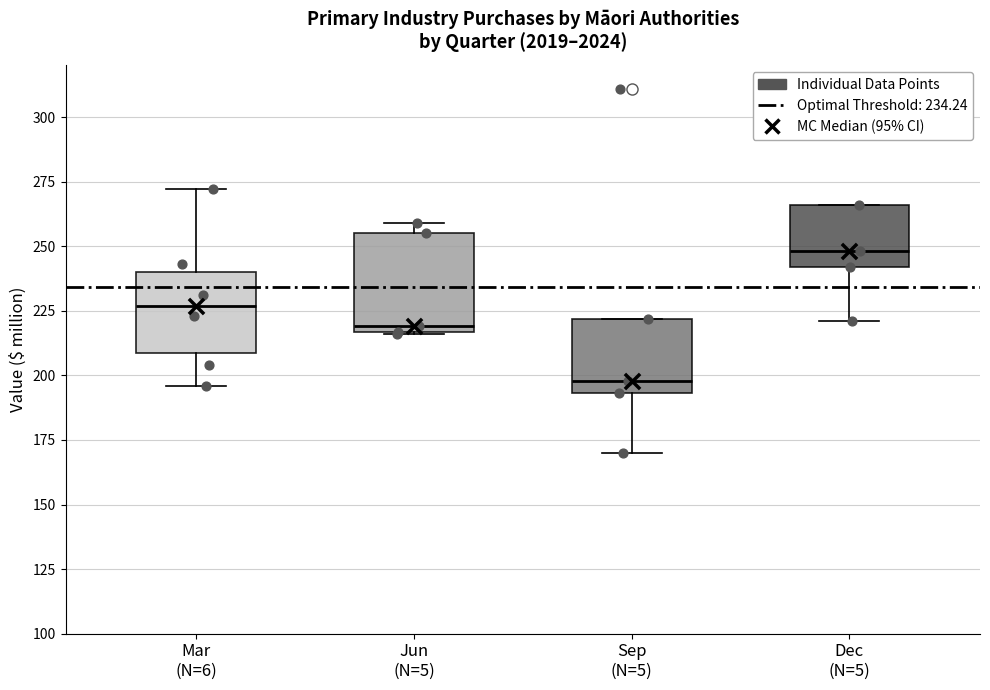

Where does the median line of the box for Sep (N=5) sit on the y-axis? The values are not printed on the chart, so give them approximately, as read against the axis.

200